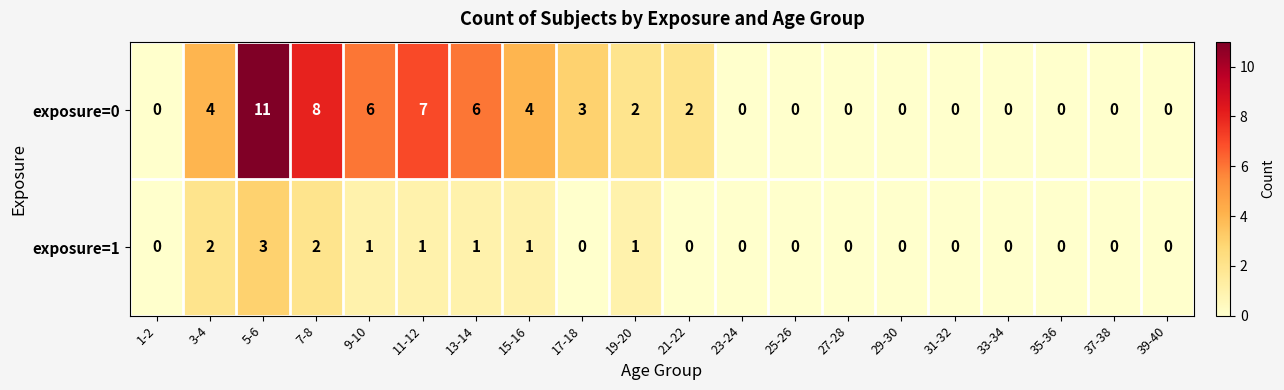

The value of exposure=0 at 15-16 is 4. True or false?

True